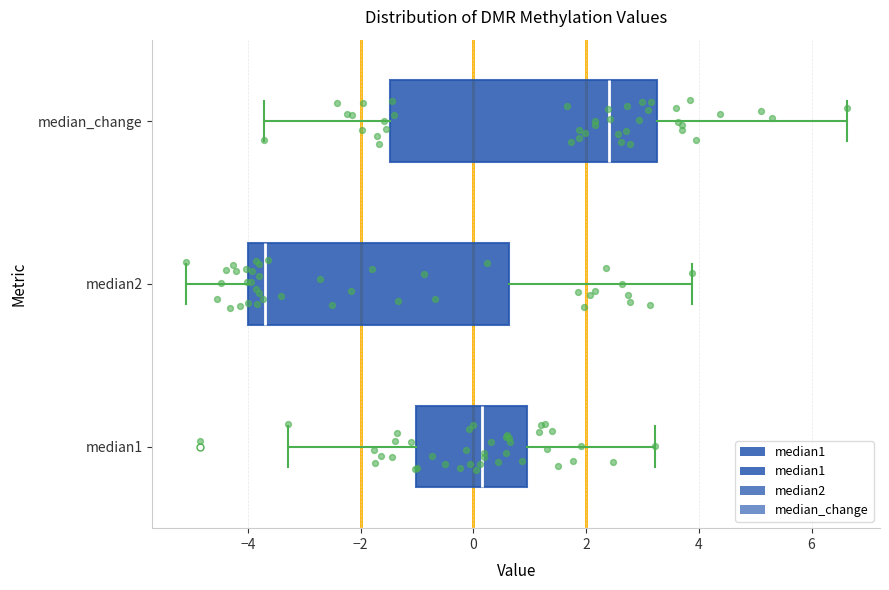

Reading bottom to top, read every box against the x-axis: the position of its median line, the range the box covers, and the ends of its whiskers. The values are not printed on the chart, so give them approximately, as read against the axis.

median1: median 0.2, box -1.0 to 1.0, whiskers -3.2 to 3.2
median2: median -3.6, box -4.0 to 0.6, whiskers -5.2 to 3.8
median_change: median 2.4, box -1.4 to 3.2, whiskers -3.8 to 6.6